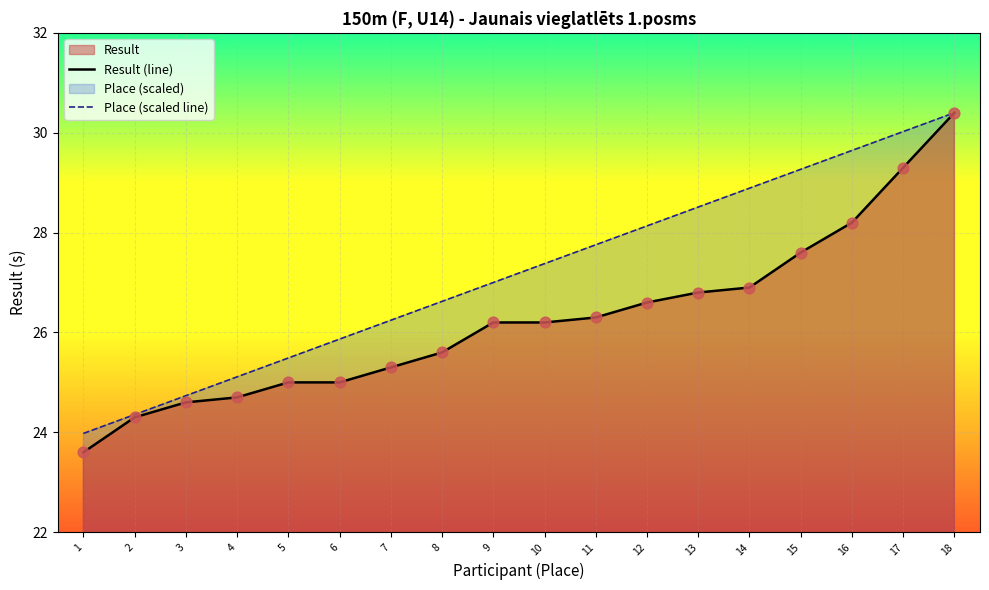

At how many categories does at least one series exceed 25?

15